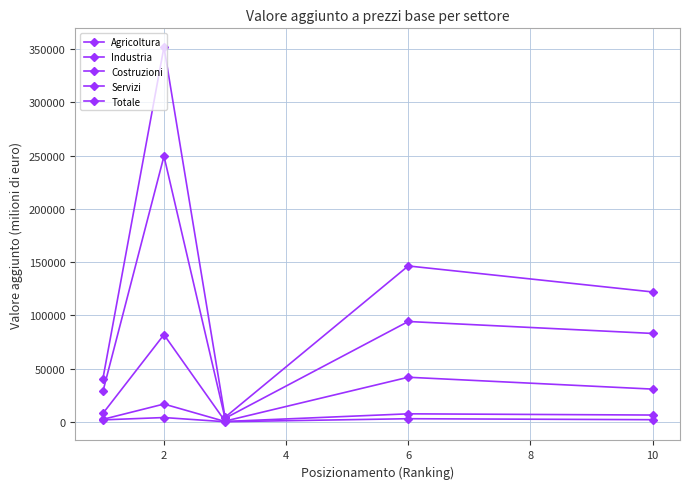

How many lines are shown in the chart?

5